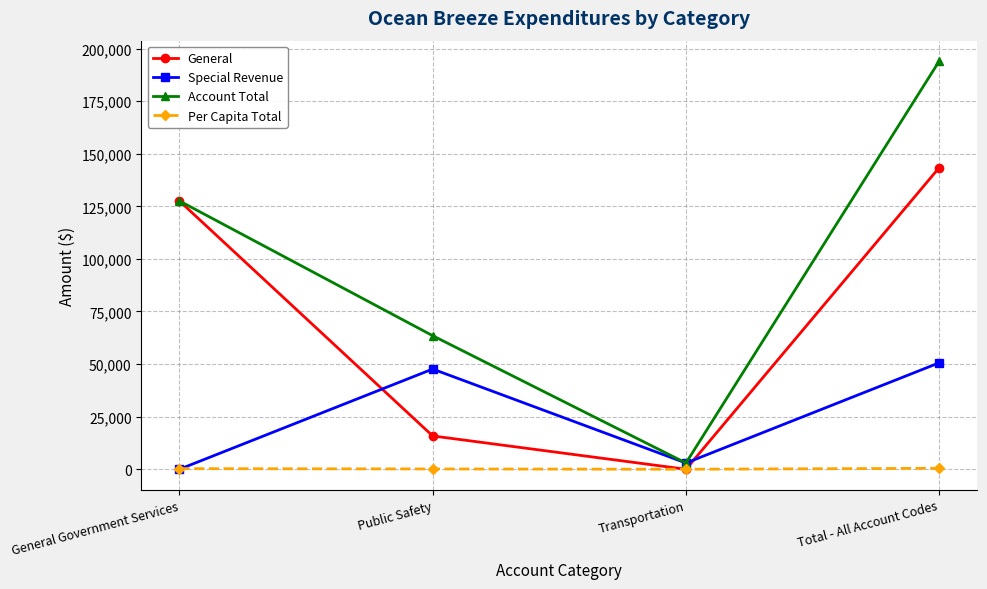

In Account Total, how many points are lower than both neighbors (excluding endpoints)?

1